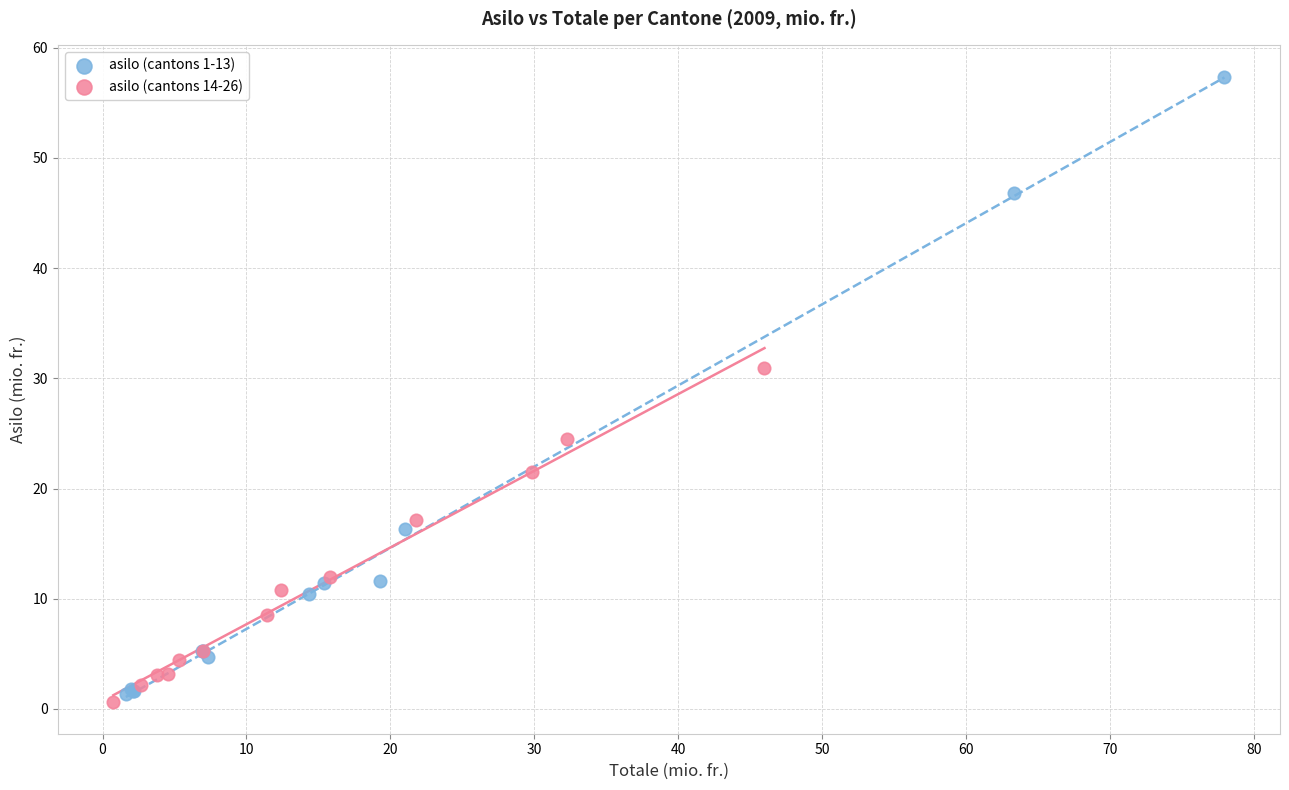

Which series has the widest spread of Y values?

asilo (cantons 1-13)